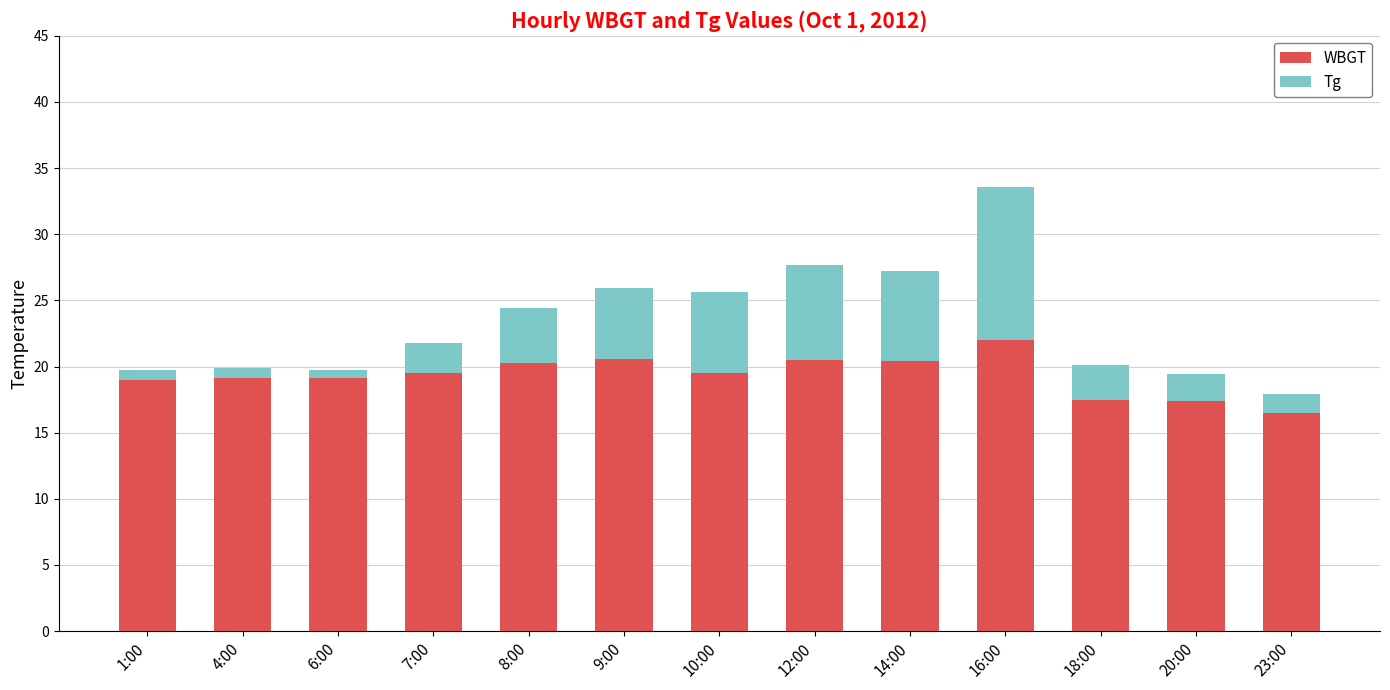

What is the highest value of the WBGT series?

22.0